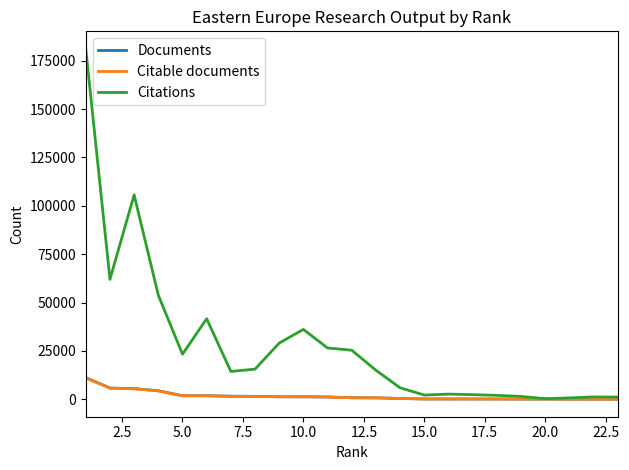

Rank the series by their maximum value, from highest to lowest.

Citations, Documents, Citable documents